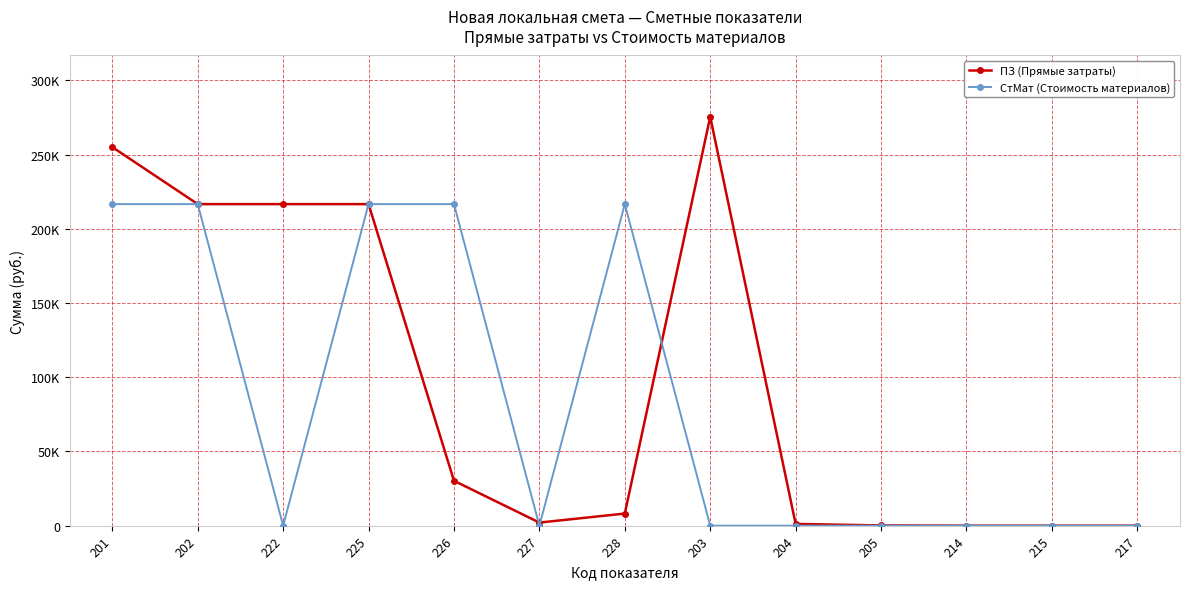

Does the chart have visible grid lines?

Yes